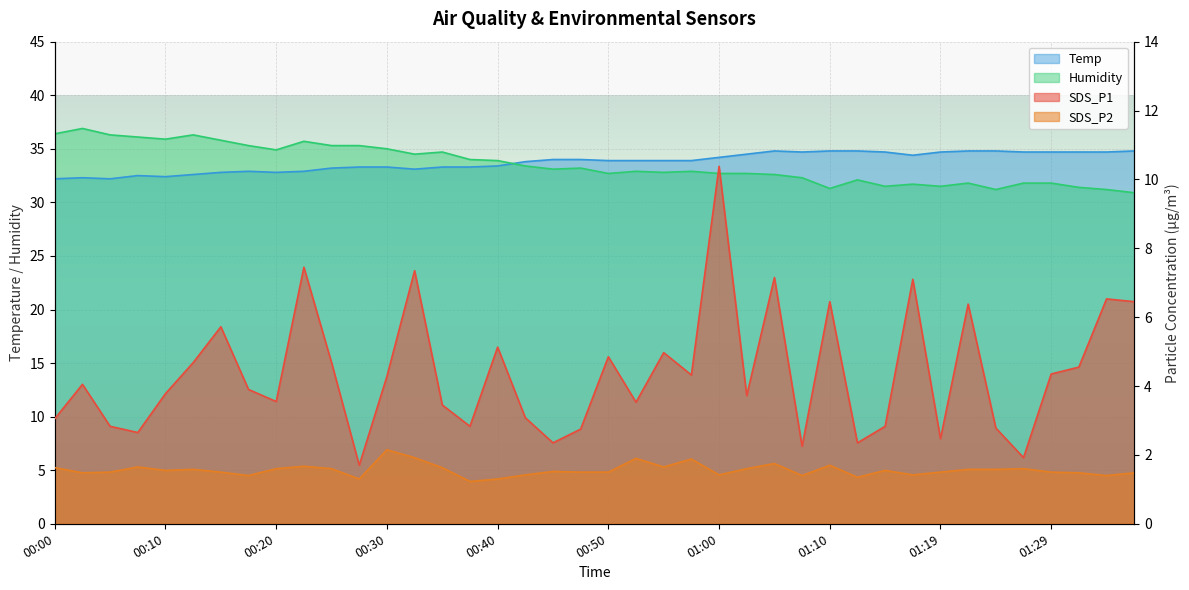

What is the difference between the maximum and second lowest values in the Temp series?

2.6